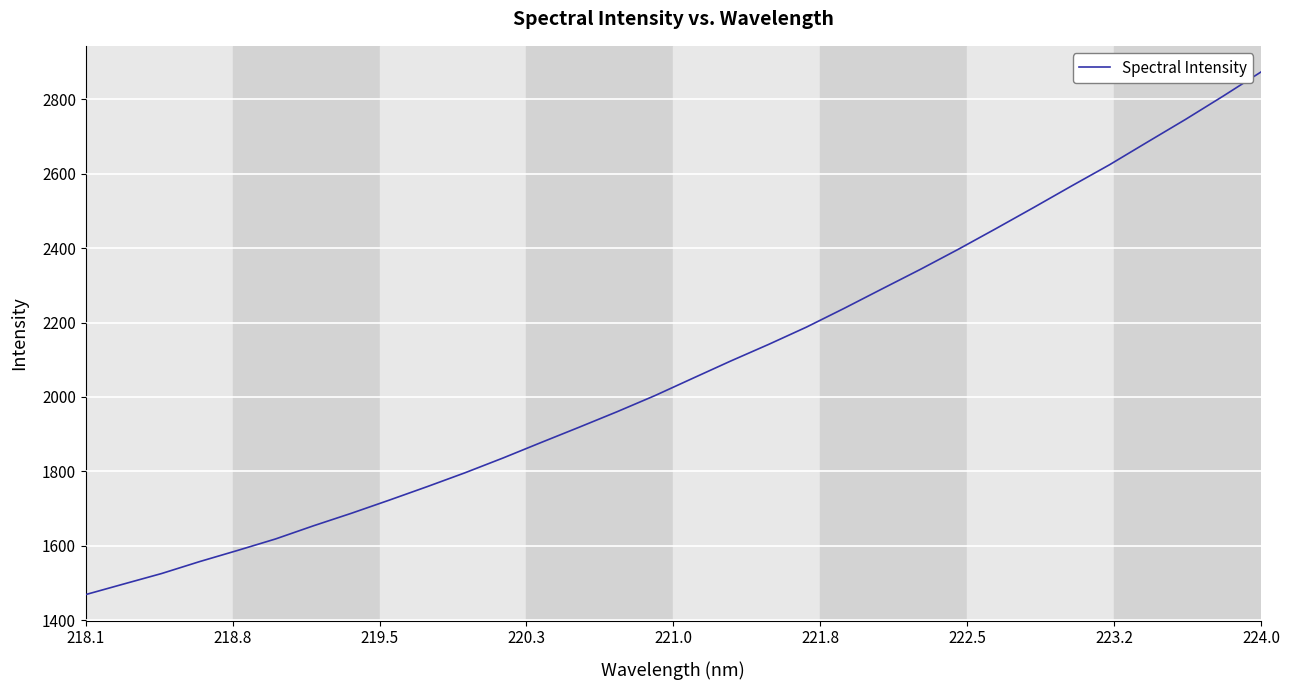

What is the sum of all values?

66477.6